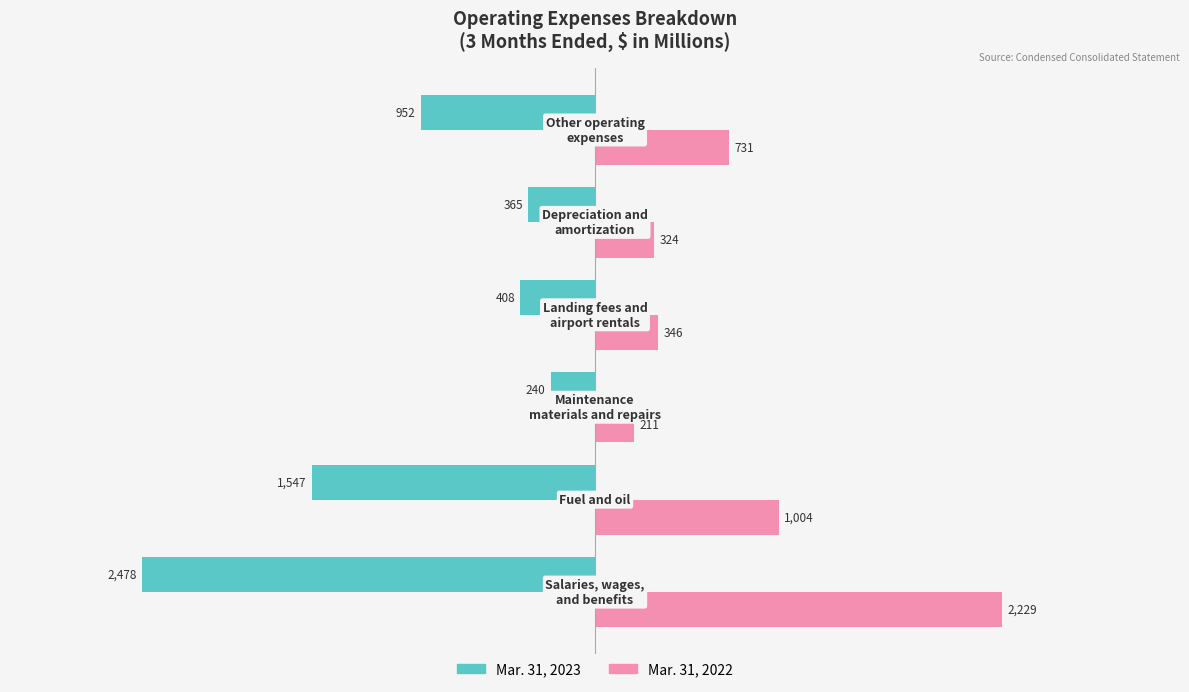

Which series has the largest total across all categories?

Mar. 31, 2022